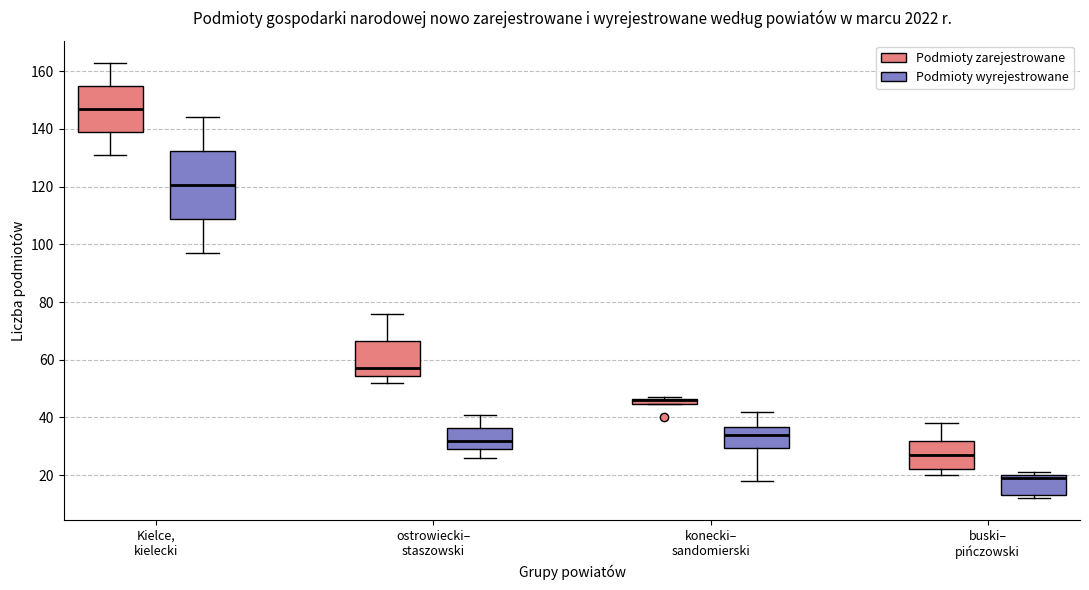

Where is the lower edge of the box for konecki– sandomierski (Podmioty wyrejestrowane) on the y-axis? The values are not printed on the chart, so give them approximately, as read against the axis.

30